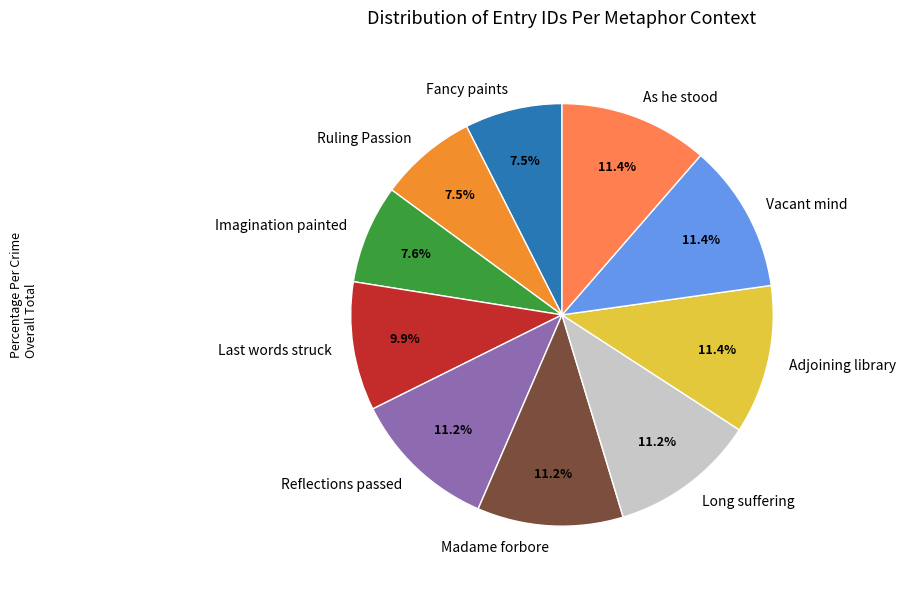

To the nearest percent, what is the combined percentage of Ruling Passion and Fancy paints?

15%